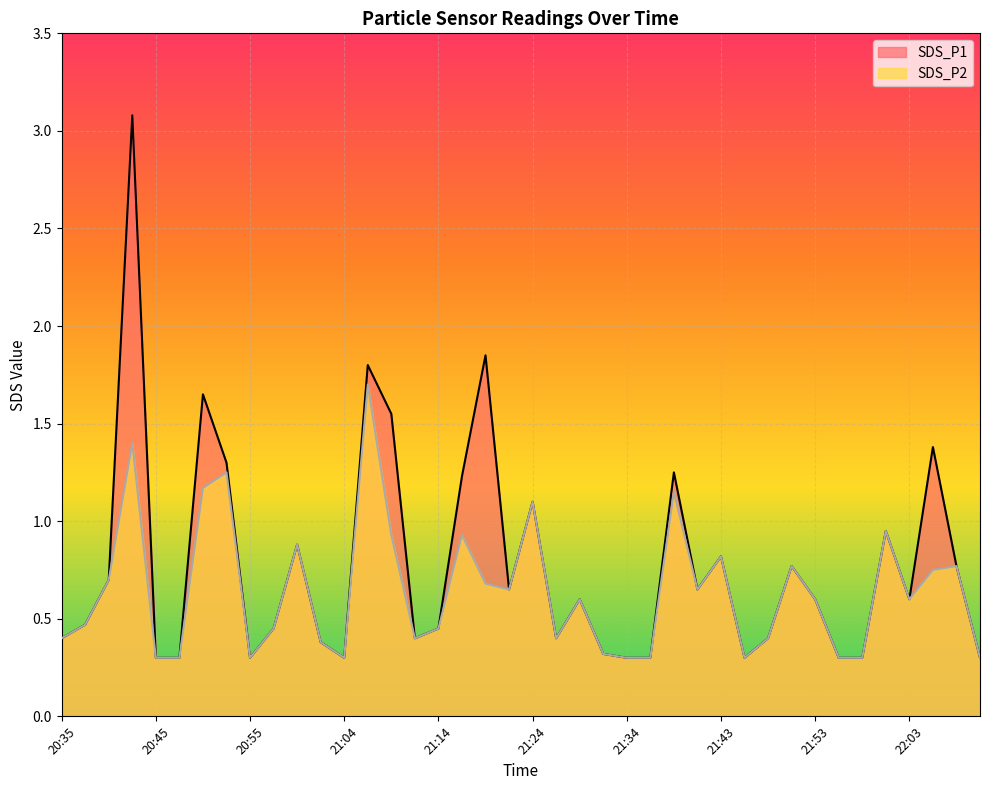

Rank the series at 22:03 from lowest to highest value.

SDS_P1, SDS_P2